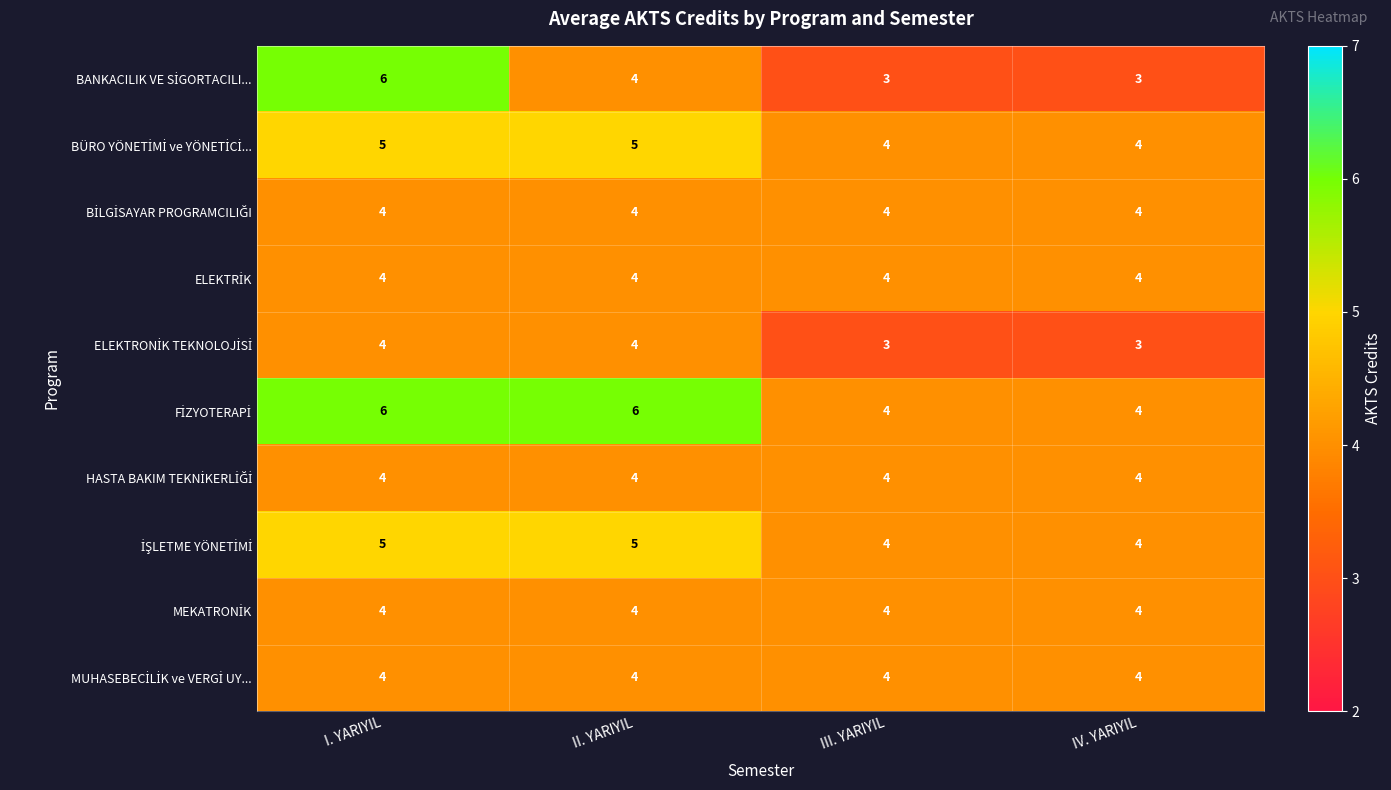

What is the greatest value displayed?

6